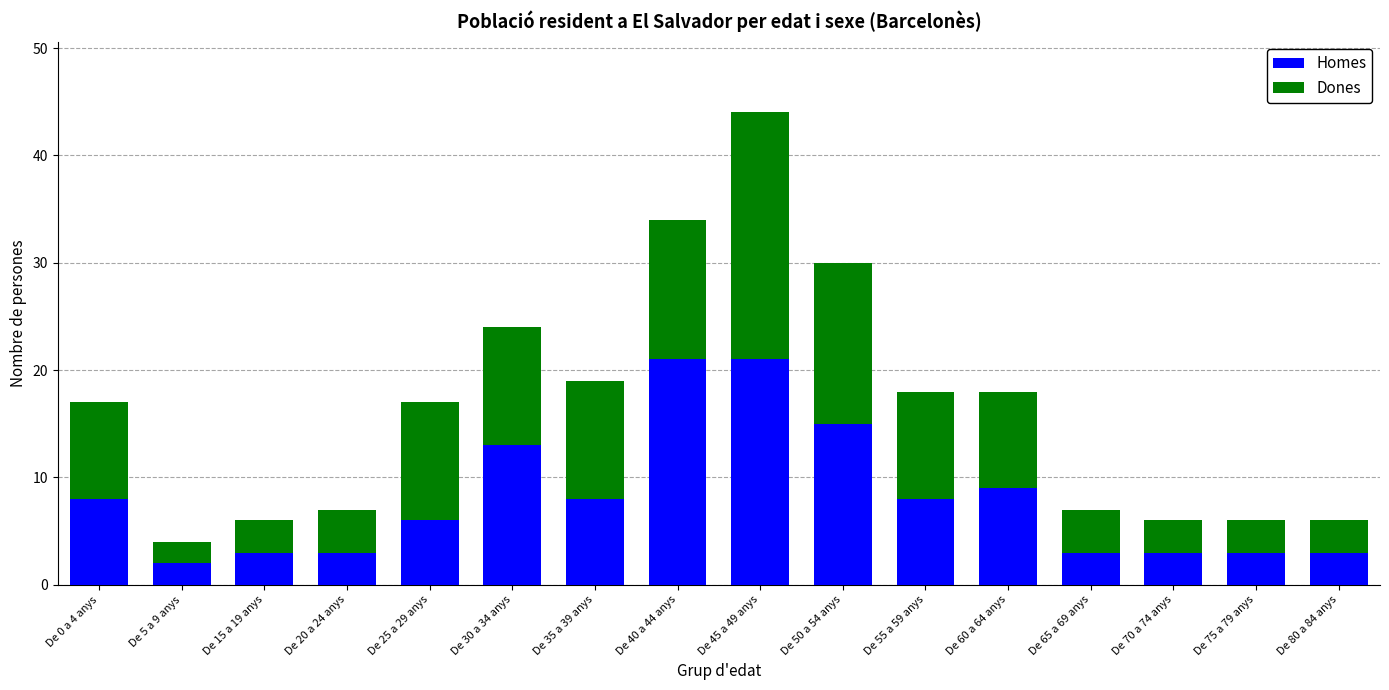

What is the difference between the second highest and minimum values in the Homes series?

19